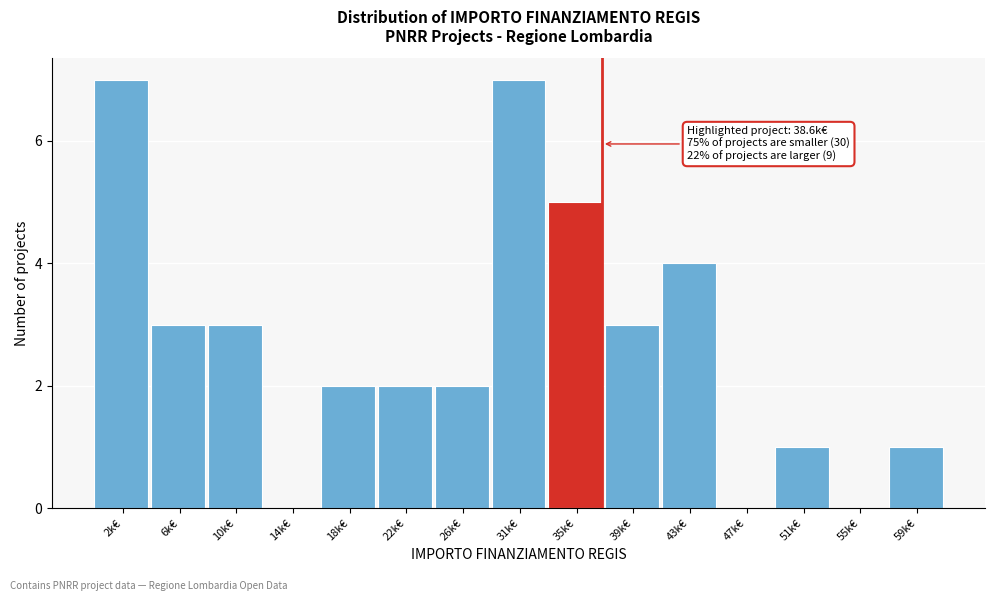

Reading right to left, transcribe all the data shown in this chart.

59k€=1	55k€=0	51k€=1	47k€=0	43k€=4	39k€=3	35k€=5	31k€=7	26k€=2	22k€=2	18k€=2	14k€=0	10k€=3	6k€=3	2k€=7